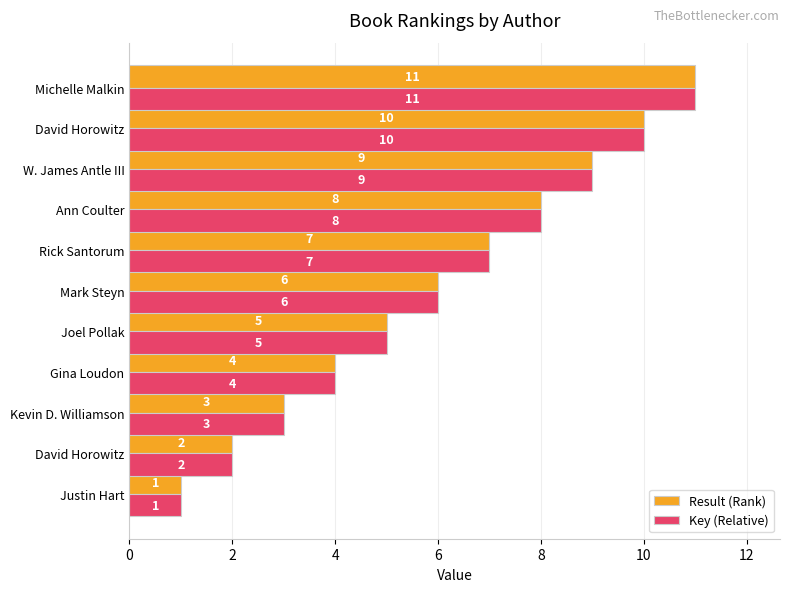

What are all the series names shown in the legend?

Result (Rank), Key (Relative)